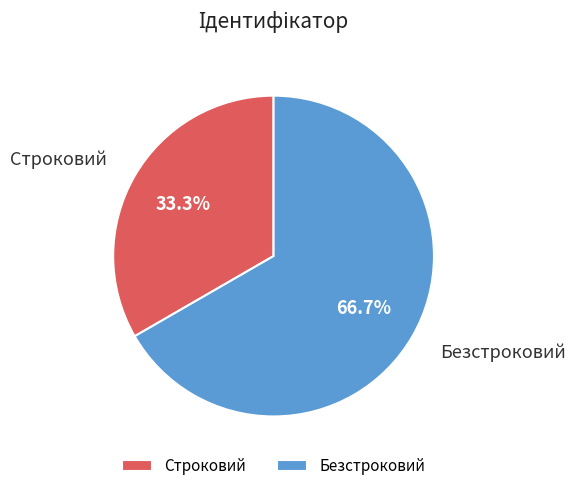

Which slice is the largest?

Безстроковий